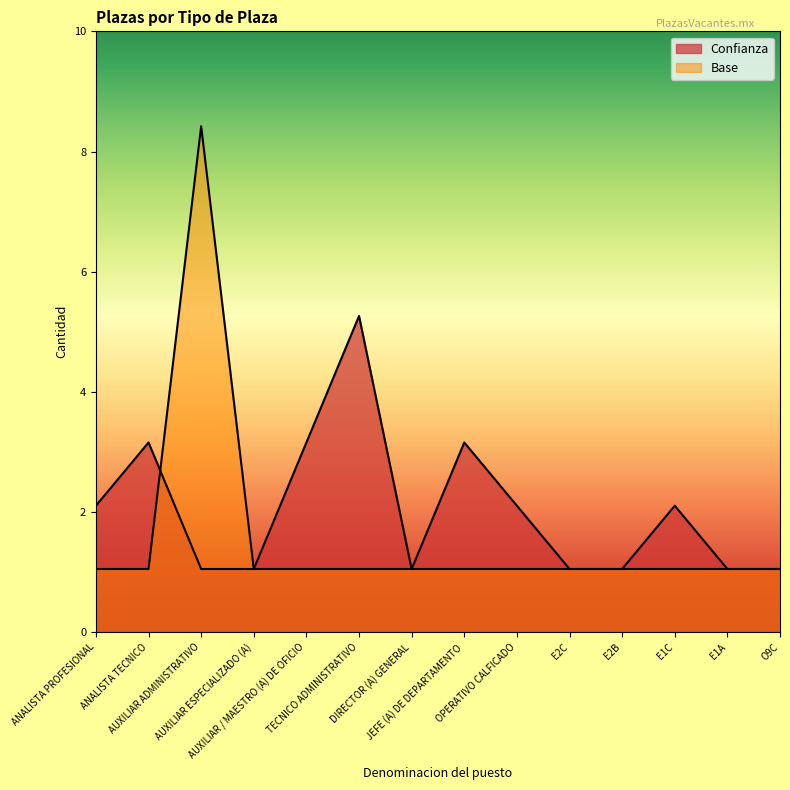

Which label corresponds to the smallest value in the chart?

AUXILIAR ADMINISTRATIVO